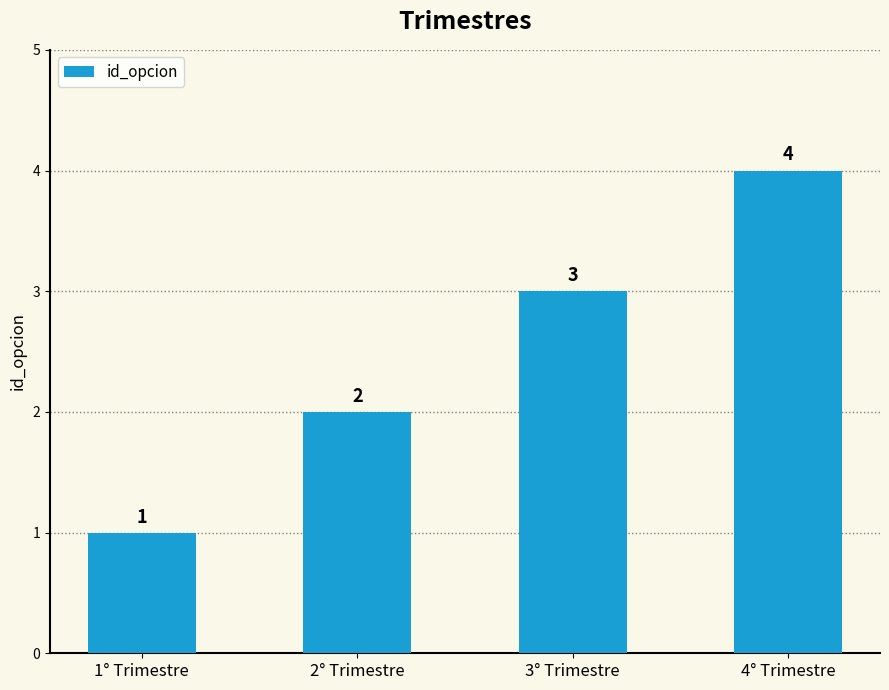

List the labels in order of value, smallest first.

1° Trimestre, 2° Trimestre, 3° Trimestre, 4° Trimestre